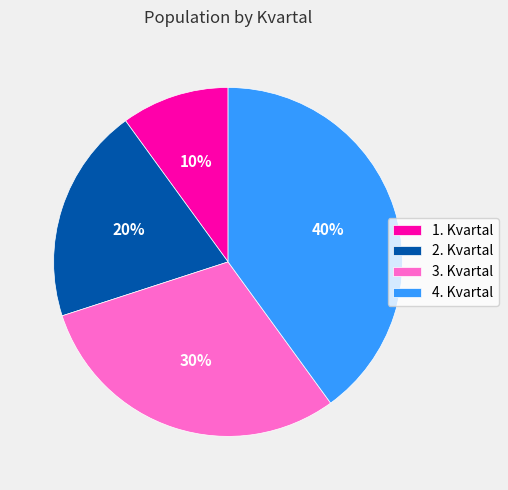

Is the sum of 3. Kvartal and 1. Kvartal greater than half?

No